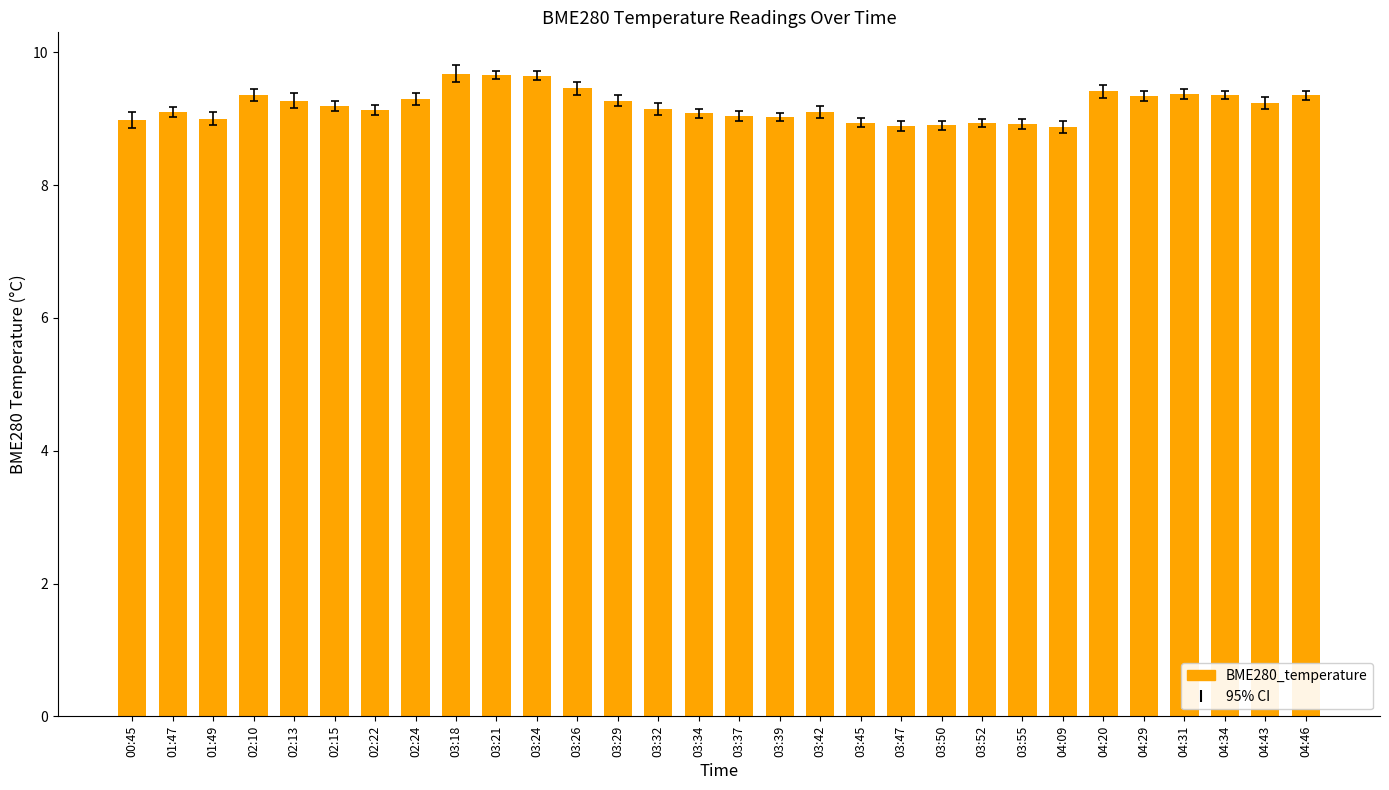

True or false: the data shows 9.4 at 04:20.

True